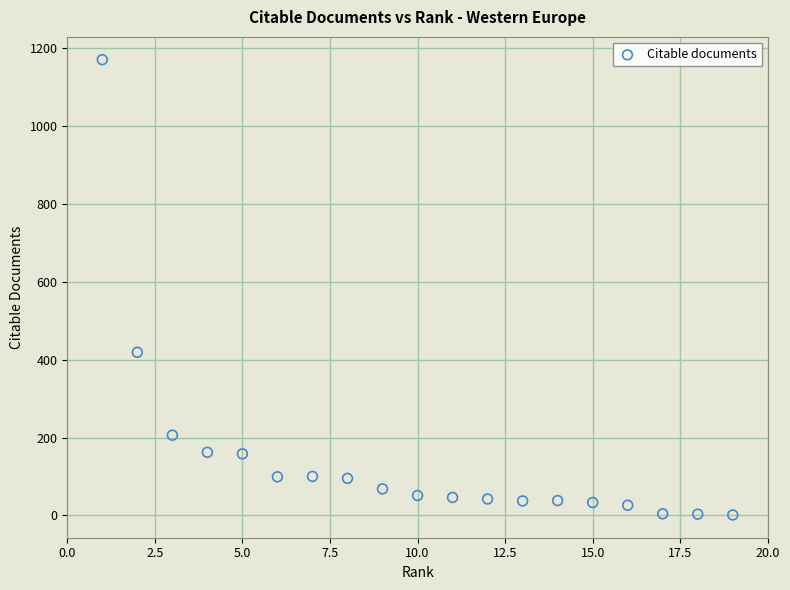

What Y value in the scatter plot is closest to 586?

419